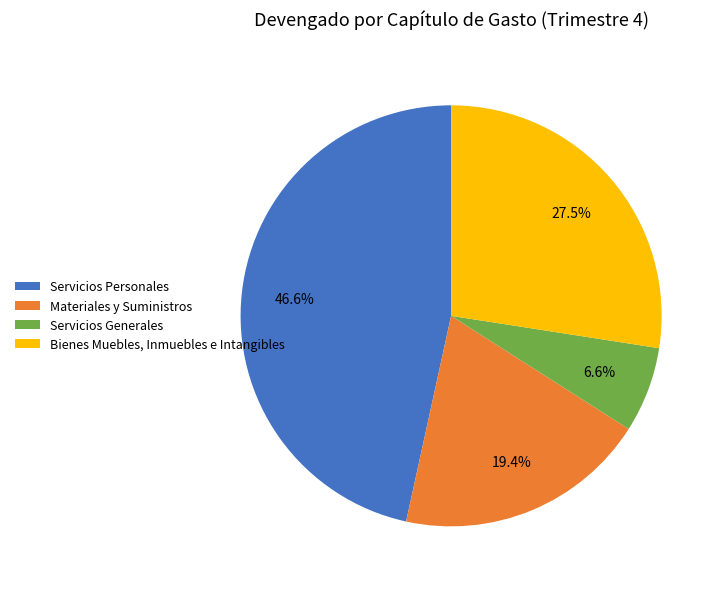

To the nearest percent, what is the difference between the Servicios Generales and Bienes Muebles, Inmuebles e Intangibles slice percentages?

21%